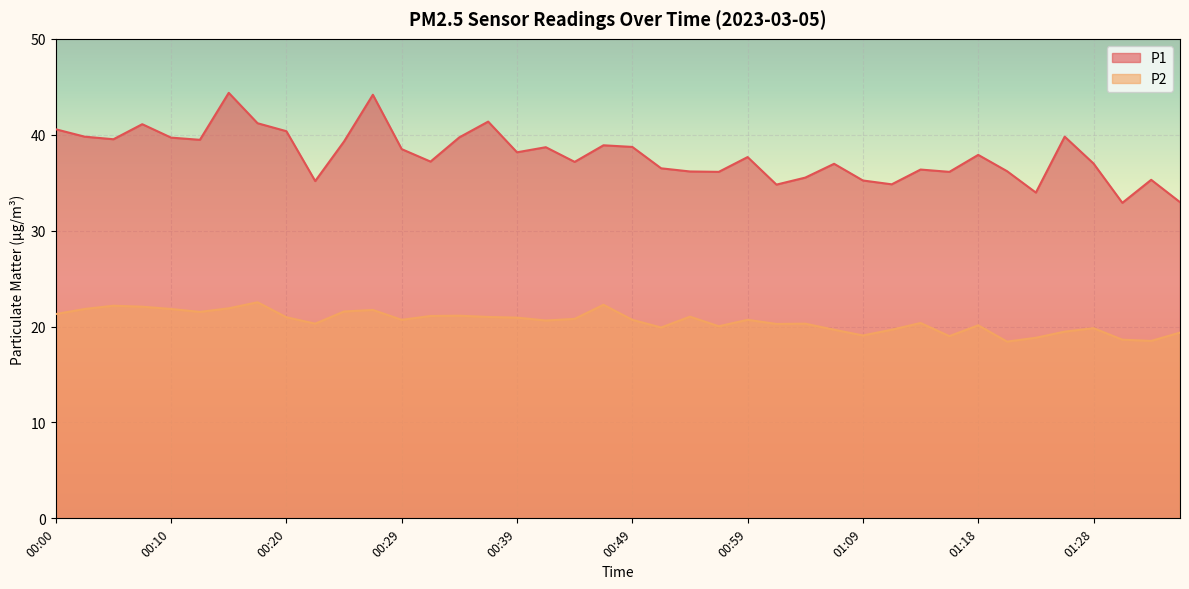

What are all the series names shown in the legend?

P1, P2